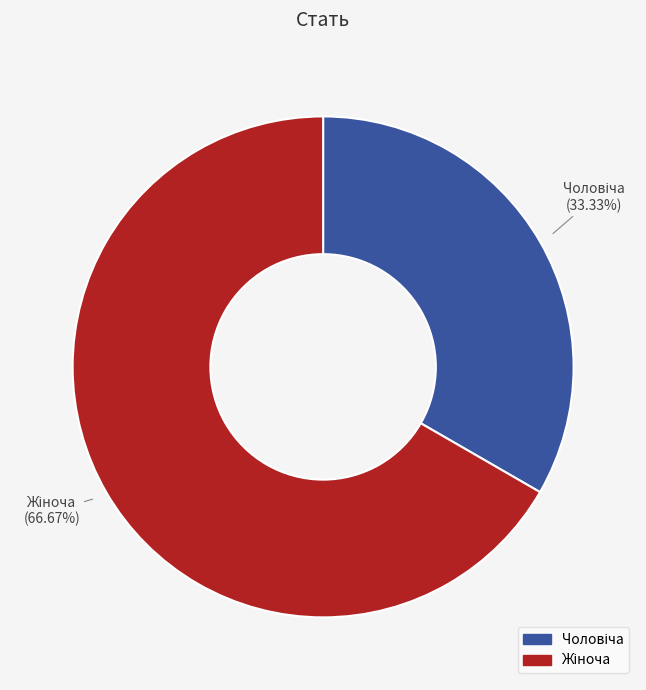

How many segments does this pie chart have?

2